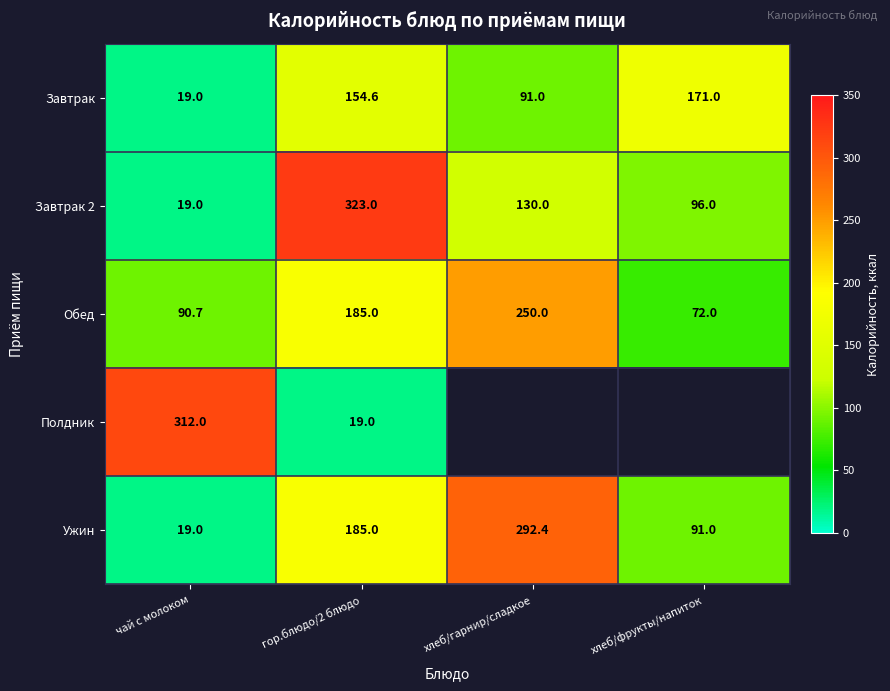

How many data points does each series have?

4